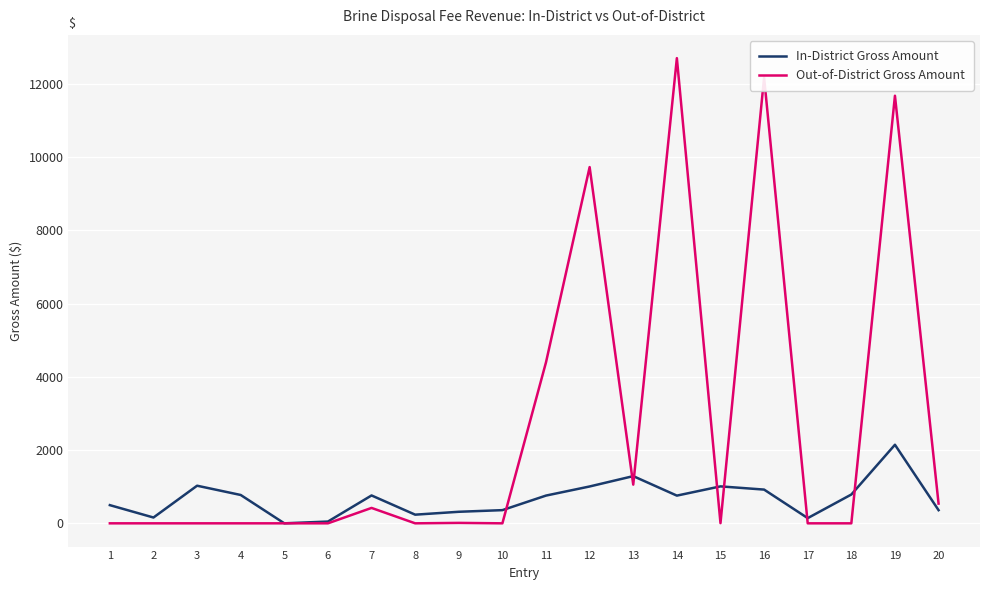

What is the spread (max minus min) of values at 20?

179.5